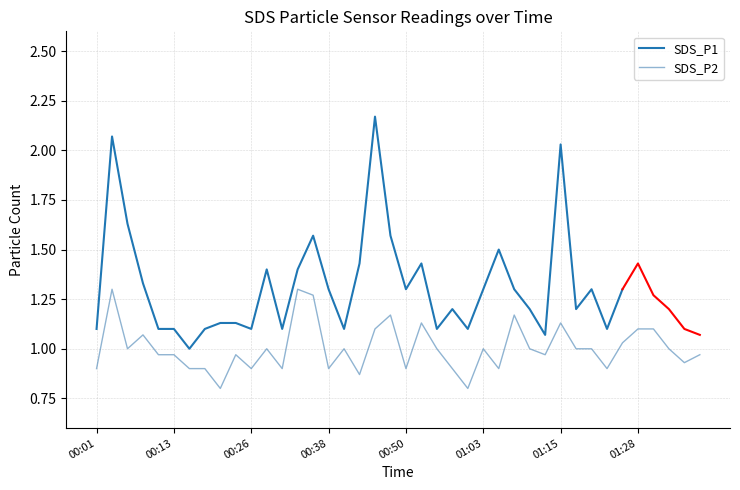

What is the difference between the values at 00:53 and 00:35?

0.1